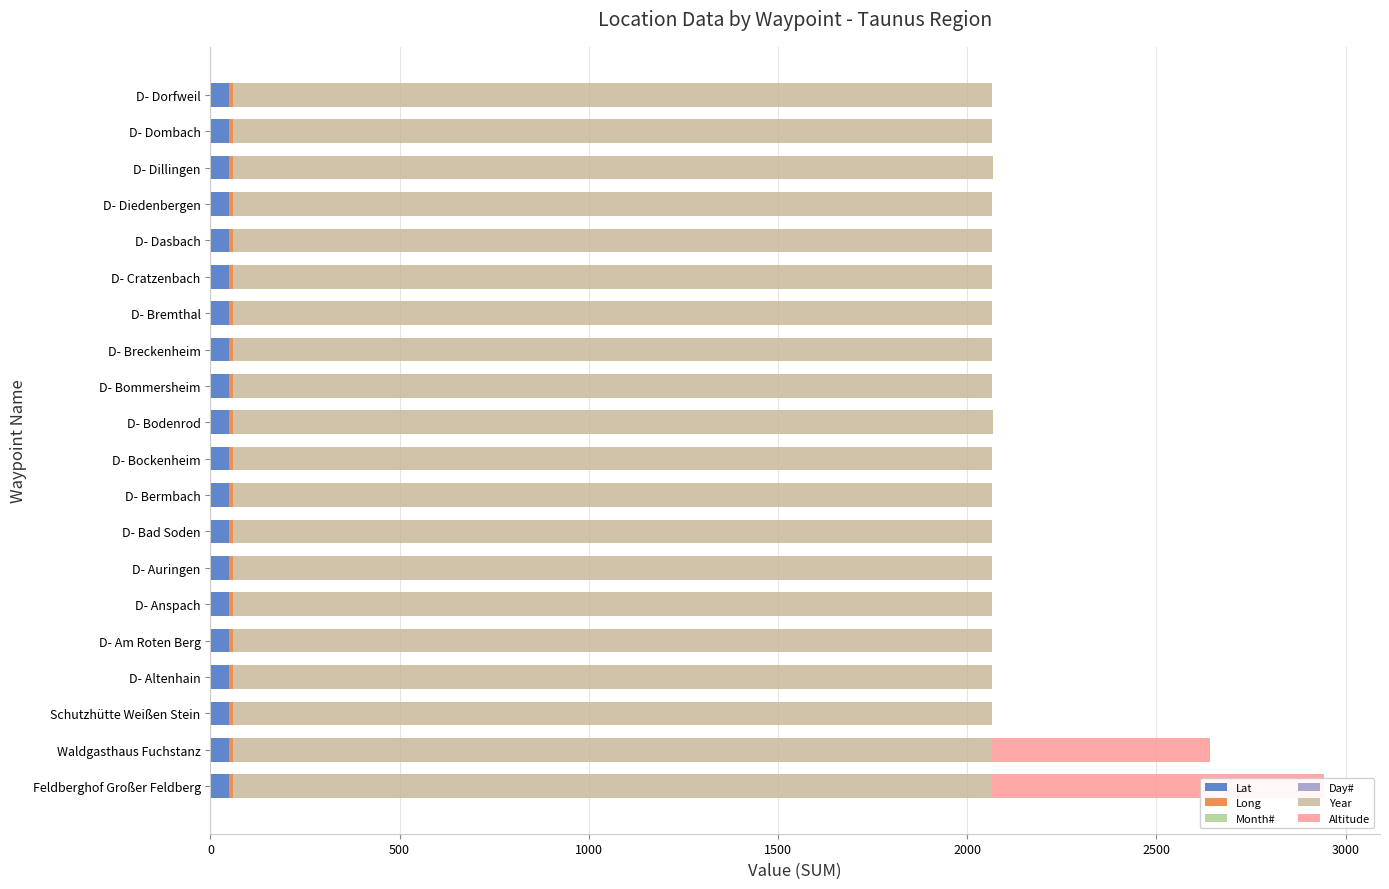

Reading left to right, transcribe all the data shown in this chart.

Lat: 50.2	50.2	50.3	50.2	50.1	50.3	50.1	50.1	50.2	50.1	50.4	50.2	50.1	50.1	50.3	50.2	50.1	50.3	50.3	50.3
Long: 8.5	8.5	8.4	8.5	8.3	8.5	8.3	8.5	8.3	8.6	8.5	8.6	8.4	8.4	8.4	8.3	8.4	8.6	8.3	8.5
Month#: 0.7	0.7	0.7	0.7	0.7	0.7	0.7	0.7	0.7	0.7	0.7	0.7	0.7	0.7	0.7	0.7	0.7	0.7	0.7	0.7
Day#: 0.7	0.7	0.7	0.7	0.7	0.7	0.7	0.7	0.7	0.7	0.7	0.7	0.7	0.7	0.7	0.7	0.7	0.7	0.7	0.7
Year: 0.7	0.7	0.7	0.7	0.7	0.7	0.7	0.7	0.7	0.7	0.7	0.7	0.7	0.7	0.7	0.7	0.7	0.7	0.7	0.7
Altitude: 877.0	574.0	0.0	0.0	0.0	0.0	0.0	0.0	0.0	0.0	0.0	0.0	0.0	0.0	0.0	0.0	0.0	0.0	0.0	0.0